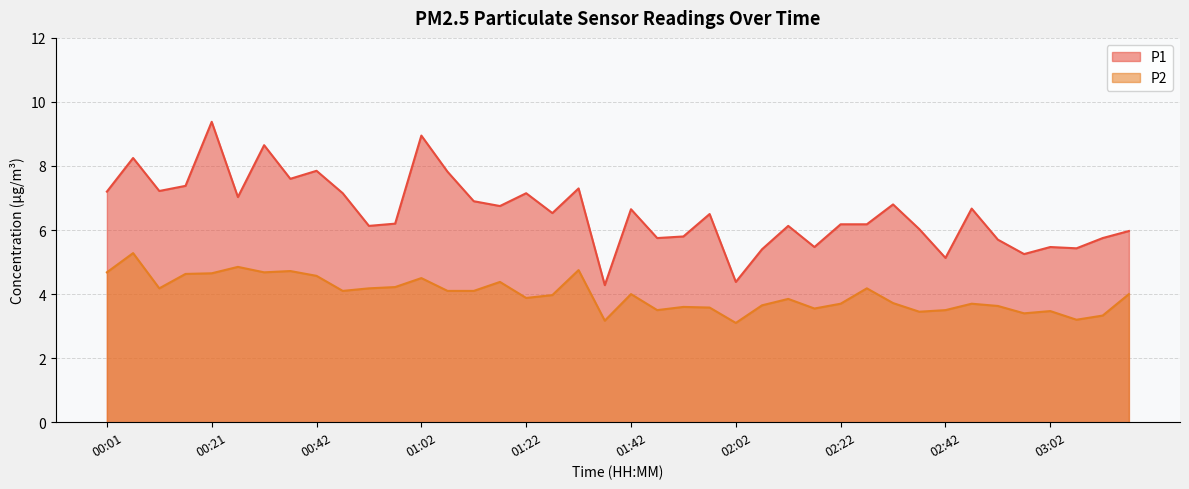

Is the value of P2 at 02:17 greater than the value of P1 at 01:27?

No